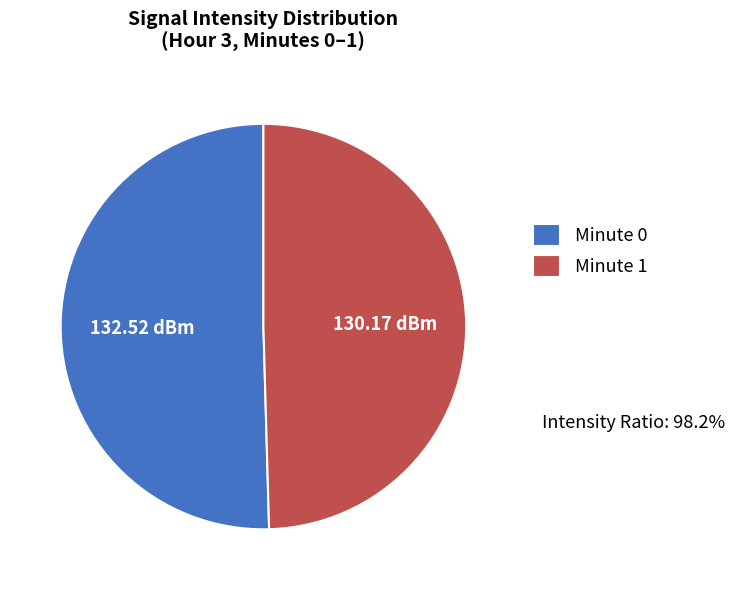

Is the sum of Minute 1 and Minute 0 greater than half?

Yes